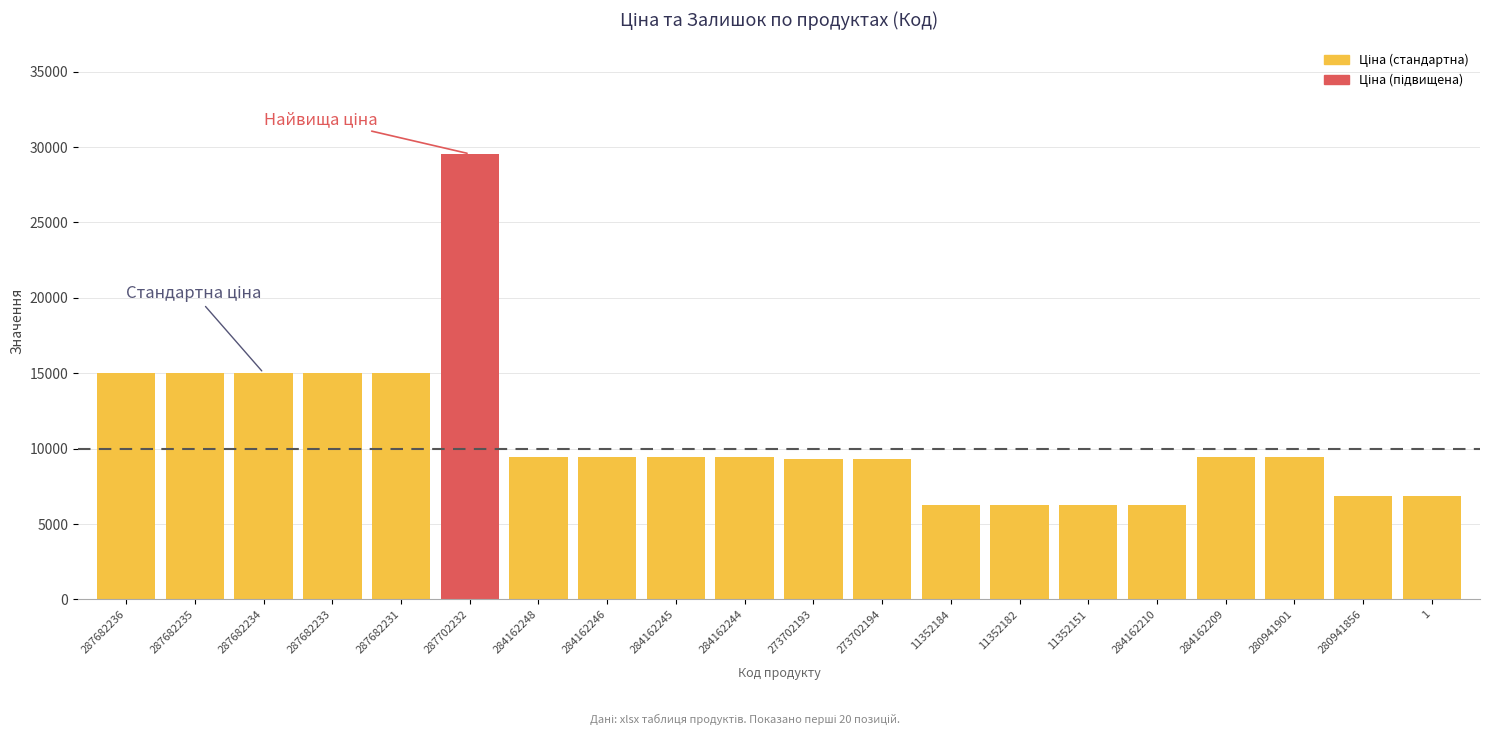

What is the label of the 13th bar from the left?

11352184